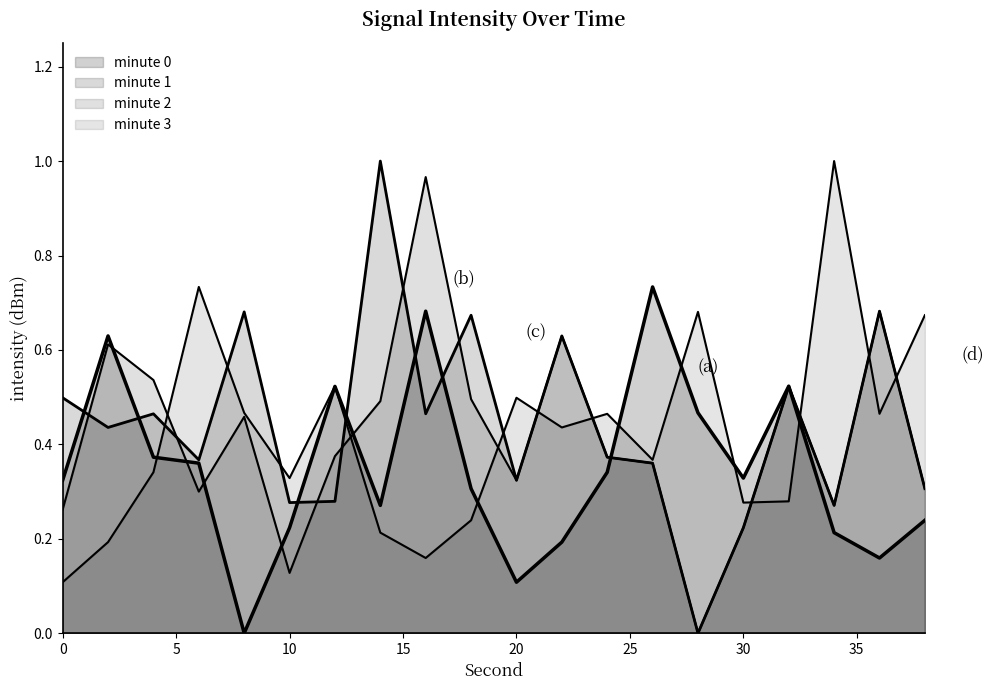

What is the sum of all minute 1 values?

8.8